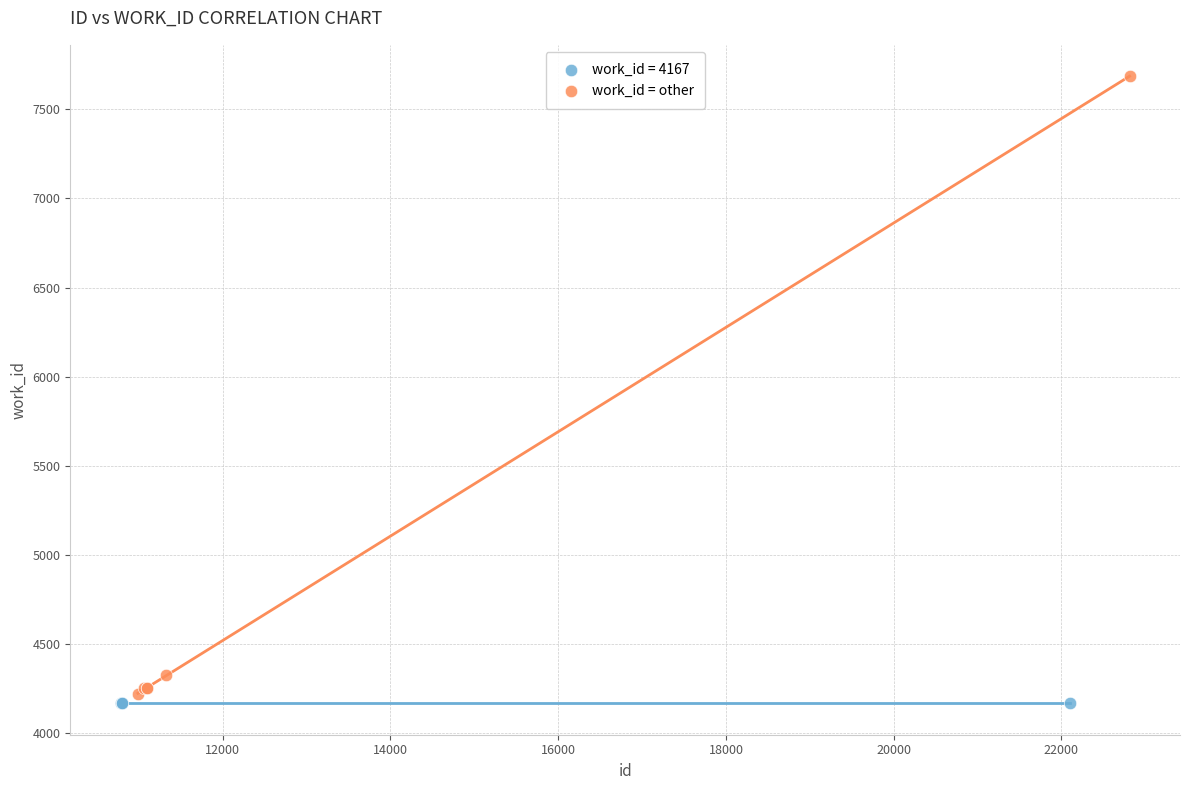

Which series contains the highest Y value?

work_id = other